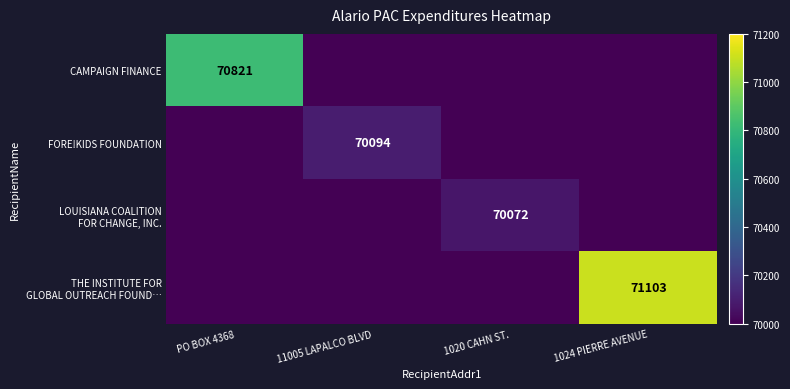

What is the smallest value displayed?

70000